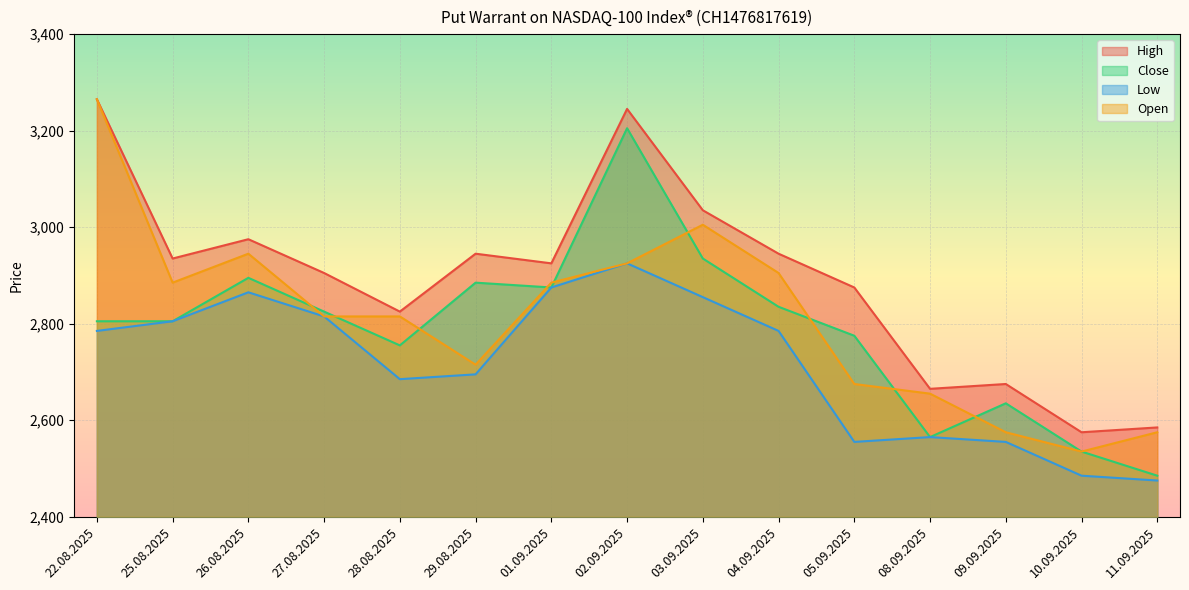

At which category is the sum across all series the highest?

02.09.2025